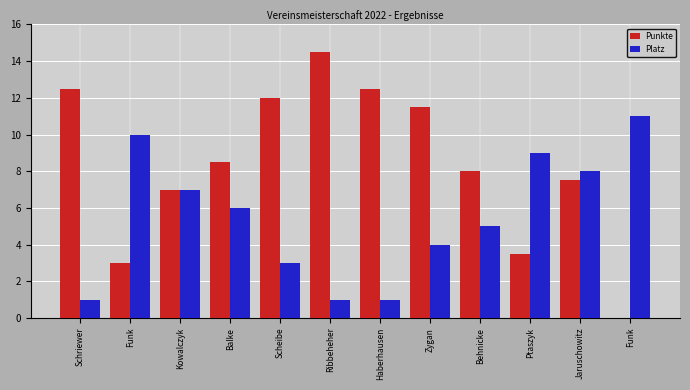

What is the difference between the maximum and minimum values in the Punkte series?

14.5